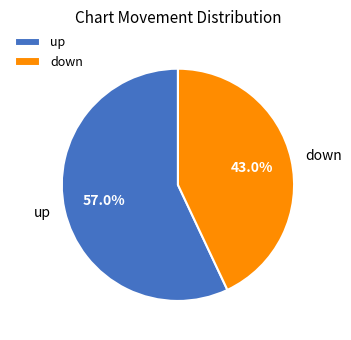

What is the majority slice?

up